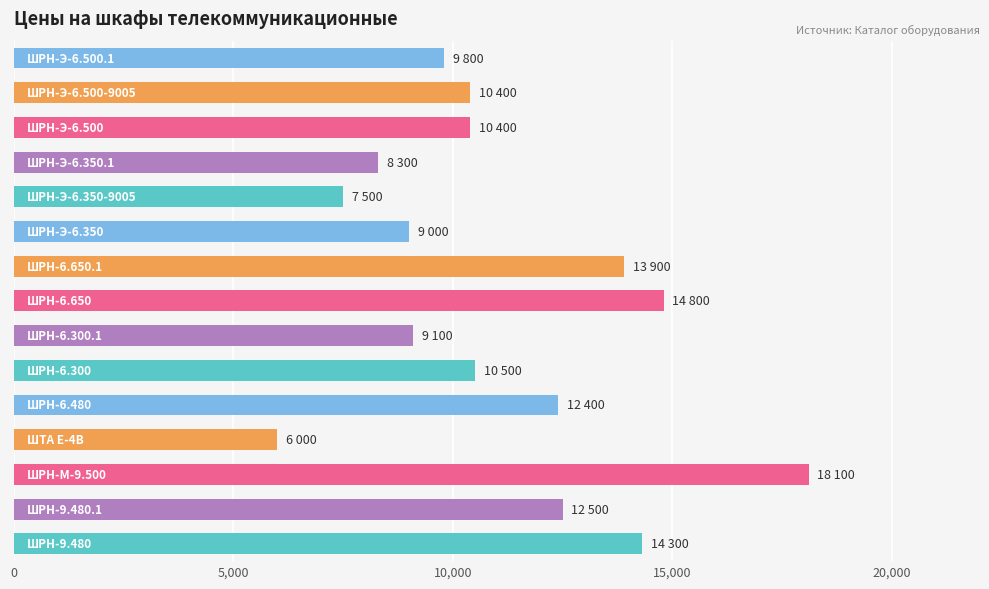

How many data points does each series have?

15